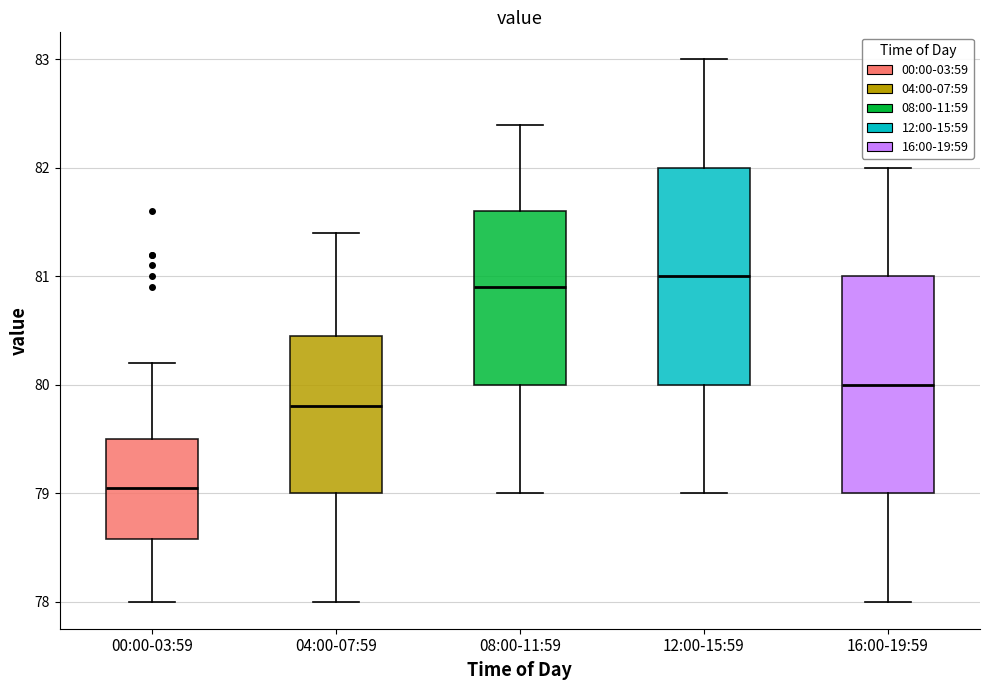

Where does the median line of the box for 04:00-07:59 sit on the y-axis? The values are not printed on the chart, so give them approximately, as read against the axis.

79.8